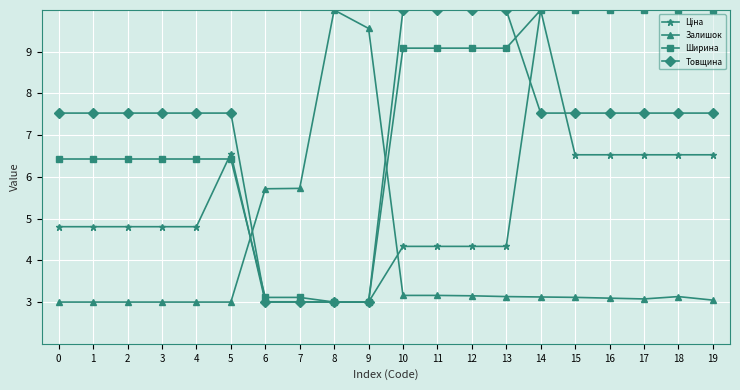

What is the maximum value for Ширина?

10.0